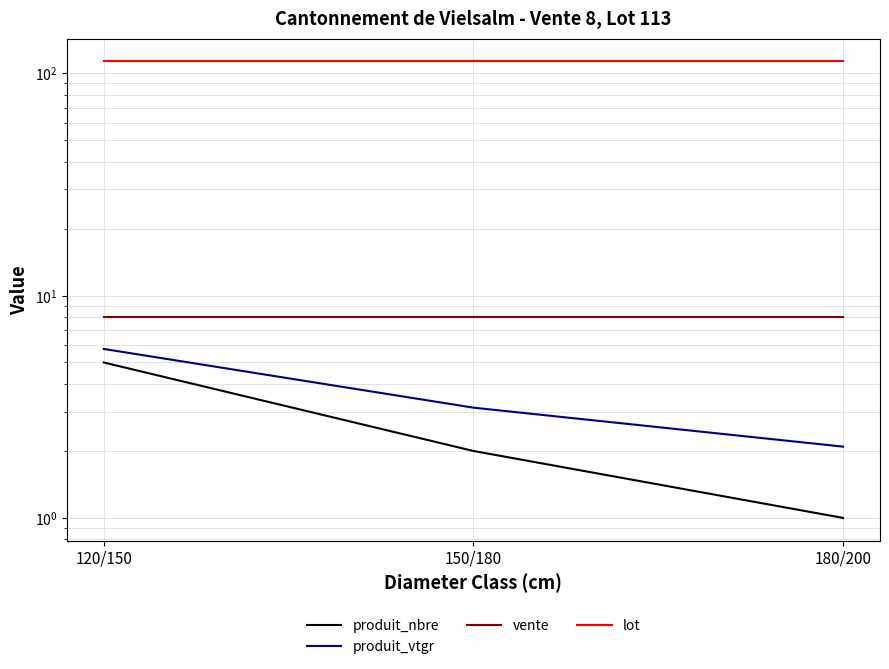

Count the number of data series in this chart.

4